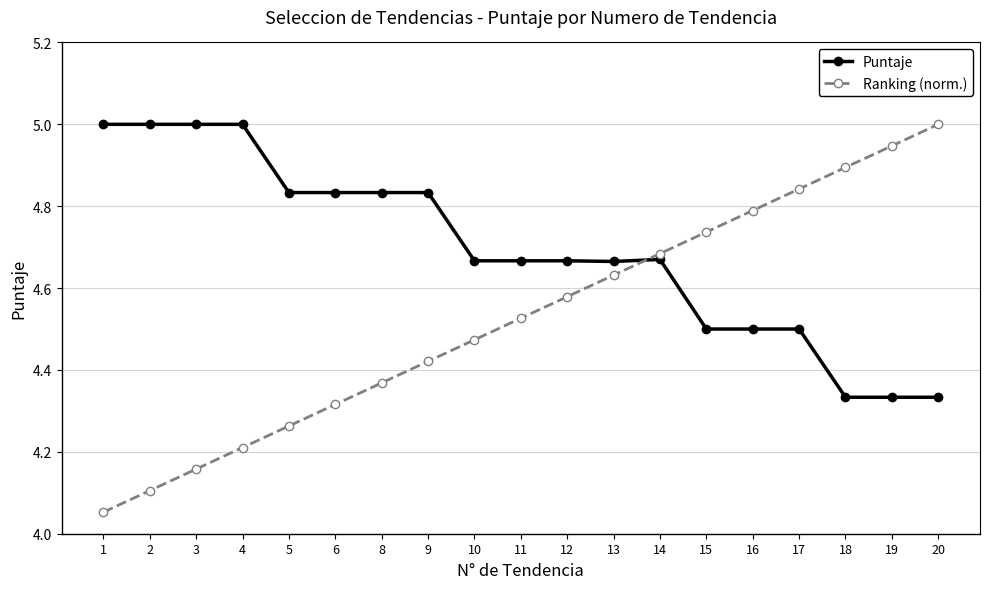

Does the chart display data point markers on the line(s)?

Yes